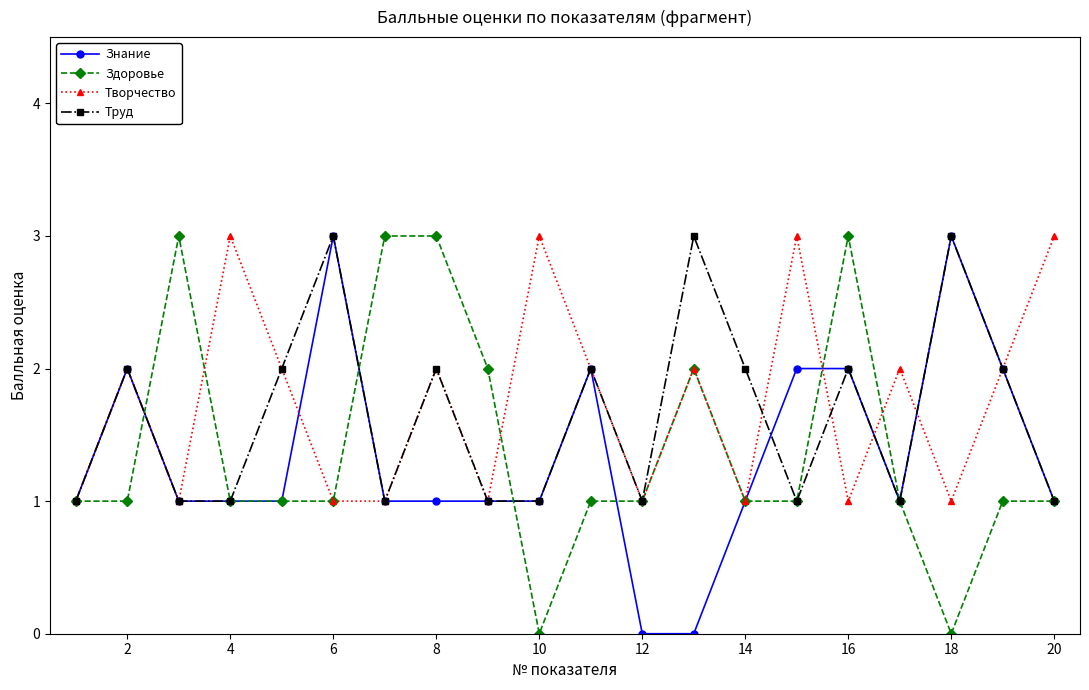

True or false: Знание has more than 2 points higher than both neighbors.

True